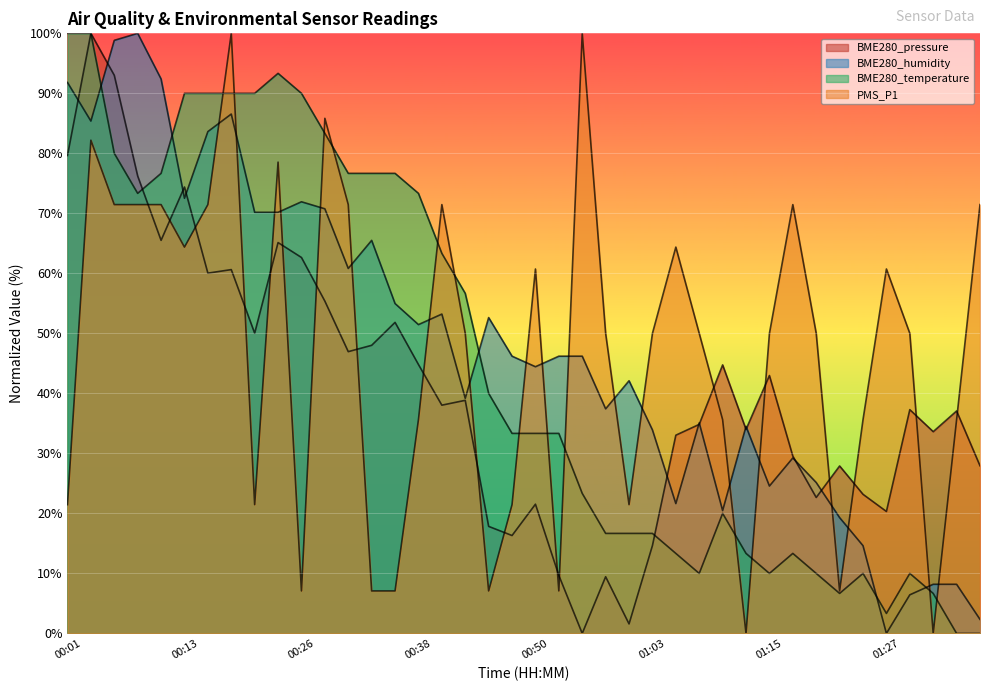

Which label corresponds to the largest value in the chart?

00:04